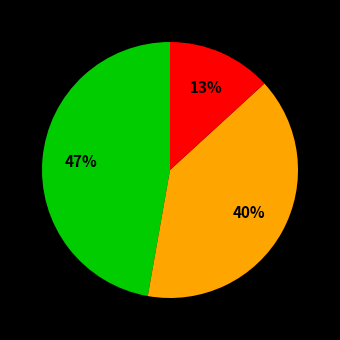

How many slices are in this pie chart?

3